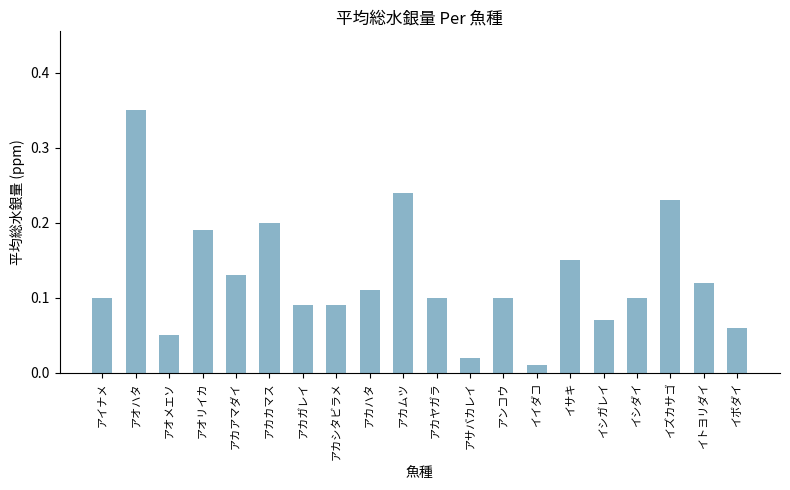

Which label corresponds to the largest value in the chart?

アオハタ